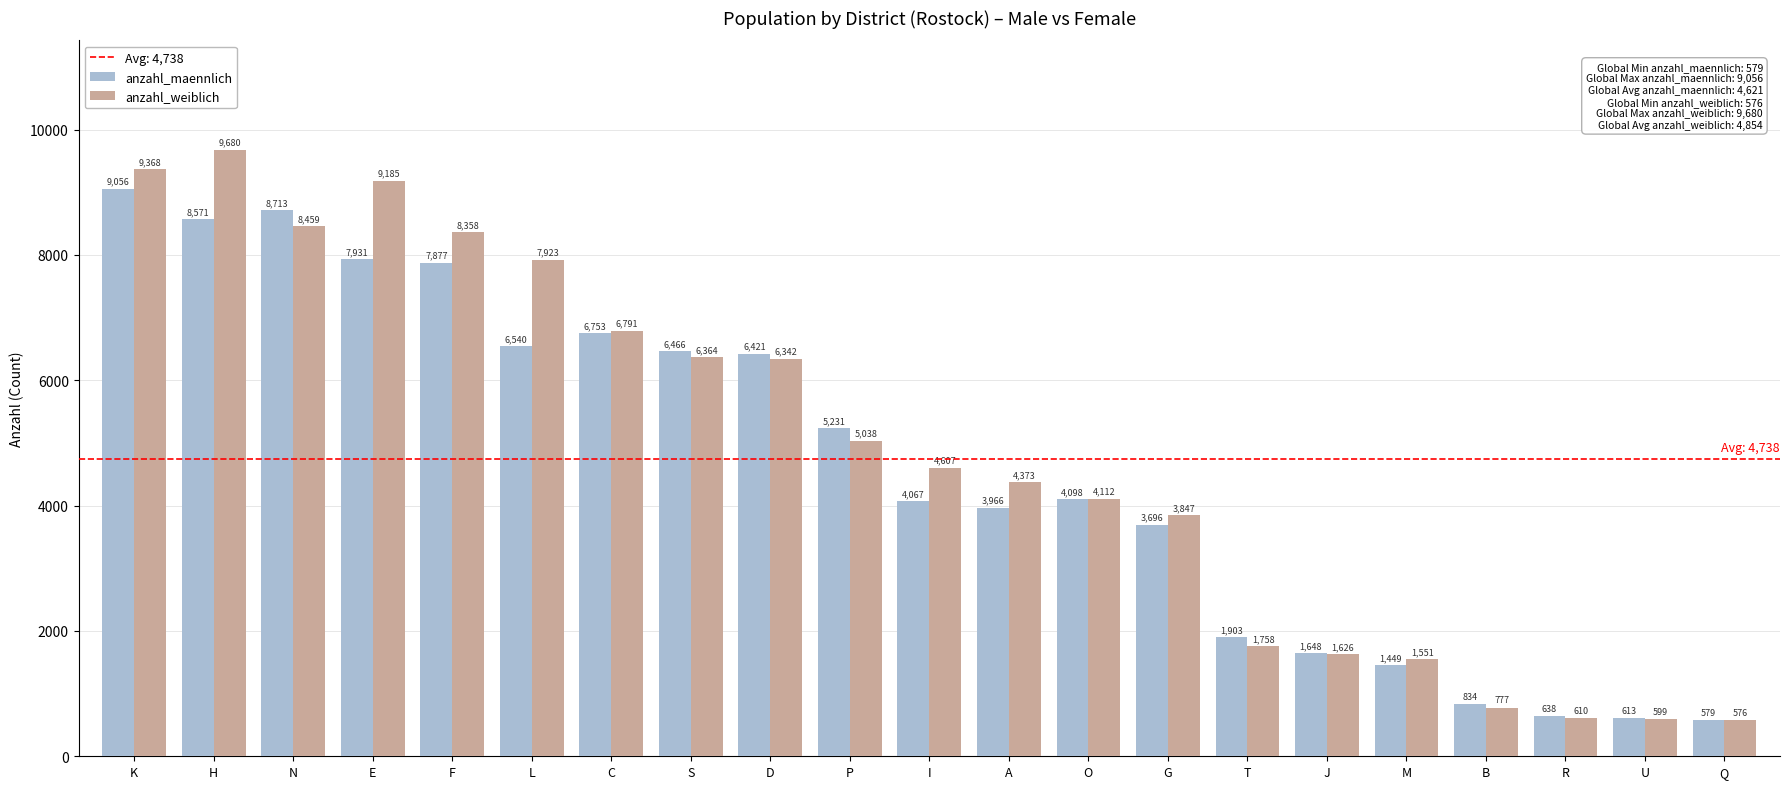

What is the label of the 9th bar from the left?

D